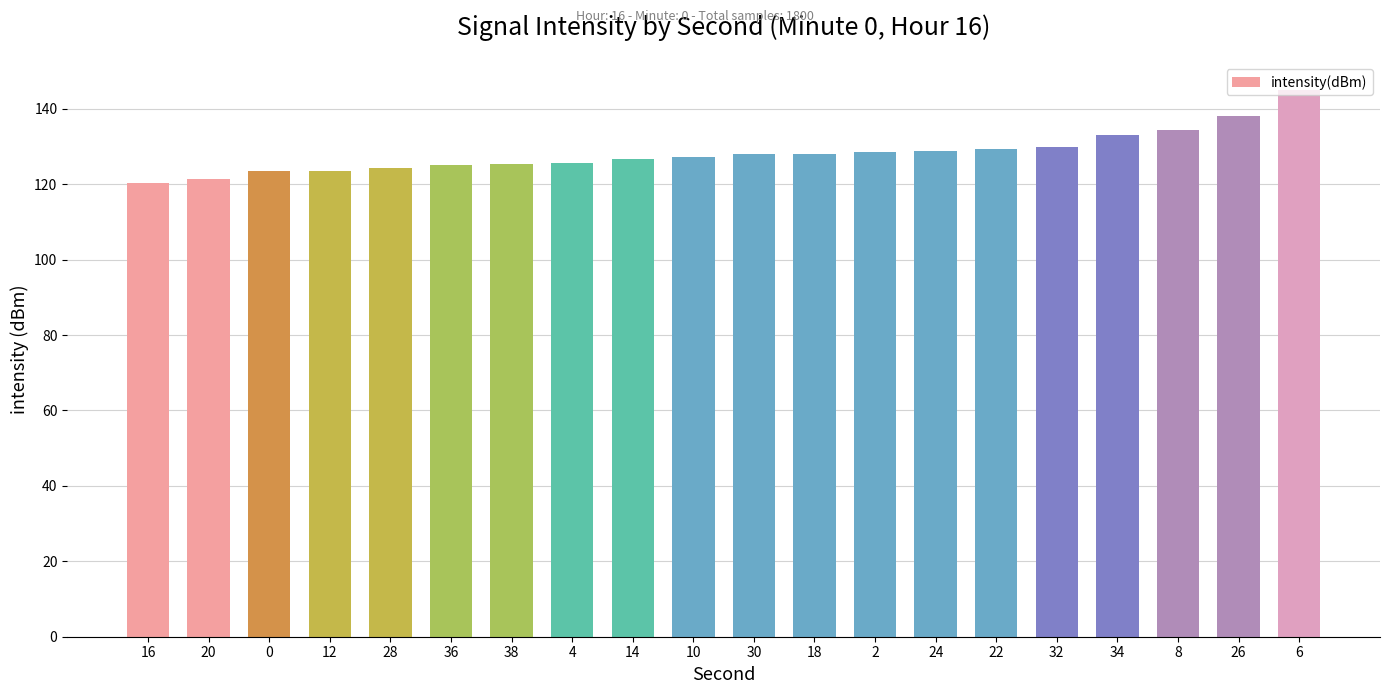

True or false: the data shows 125.1 at 36.

True